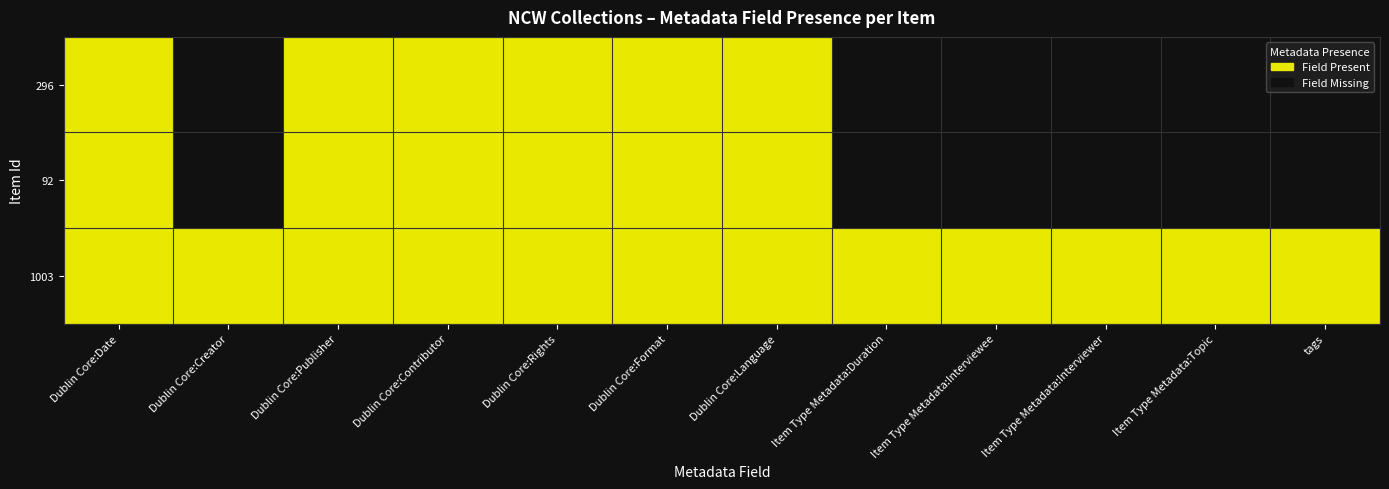

How many series are shown in this chart?

3